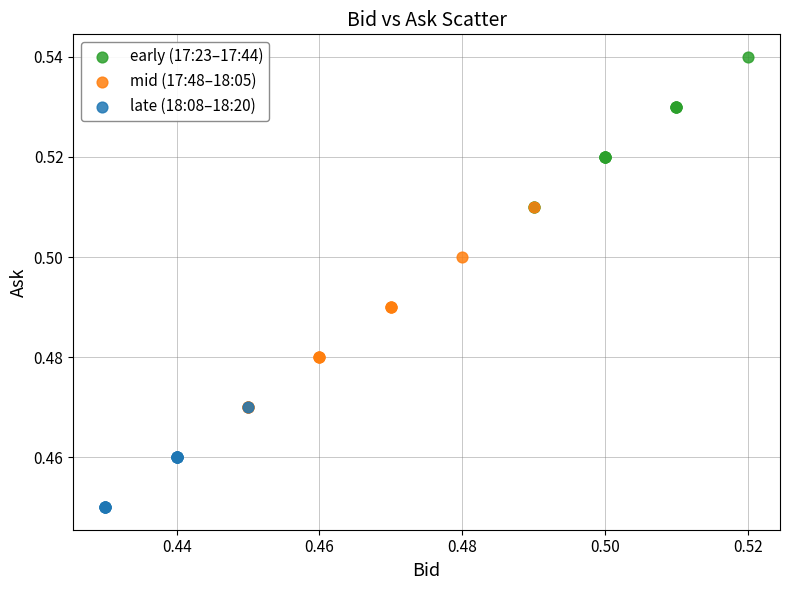

Which series reaches the maximum Y coordinate?

early (17:23–17:44)